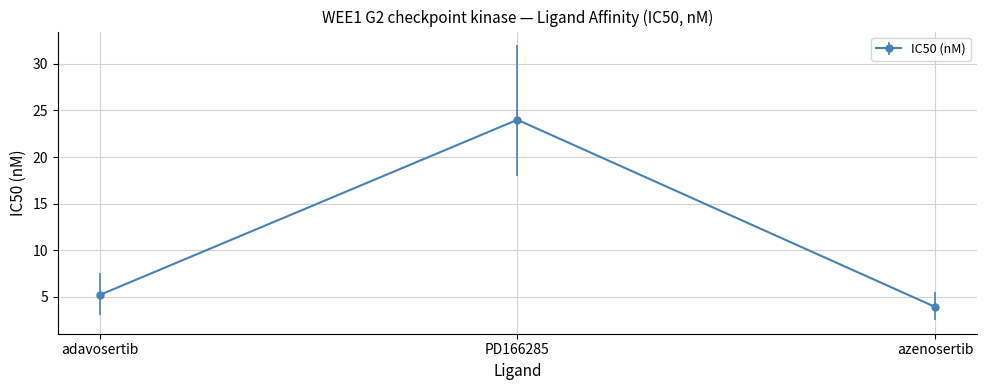

Reading left to right, extract all data points from this chart.

adavosertib=5.2	PD166285=24.0	azenosertib=3.9